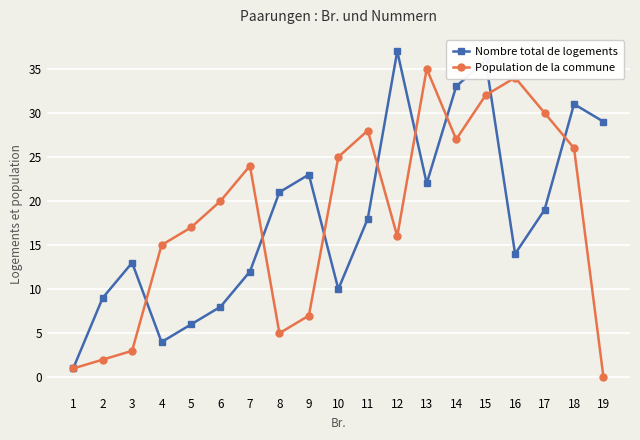

At which category does Population de la commune reach its first local peak?

7